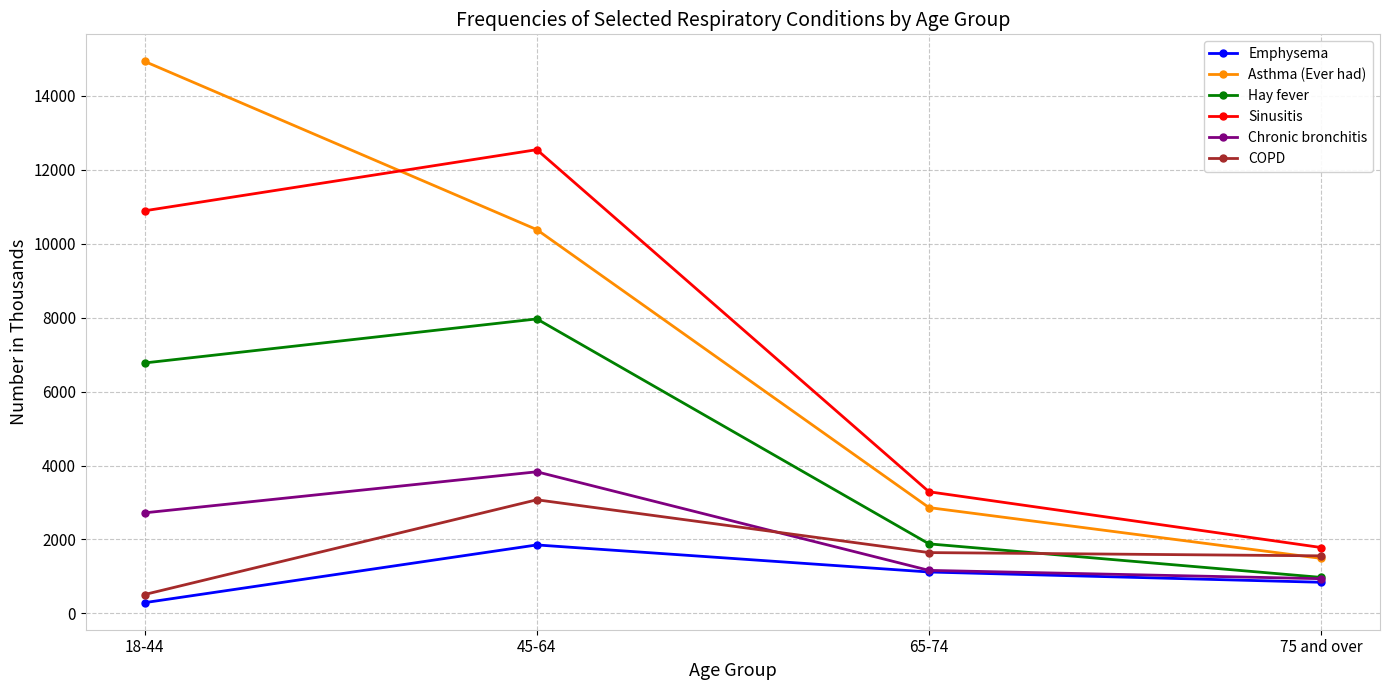

Read the Sinusitis value at 18-44, to the nearest 10.

10890